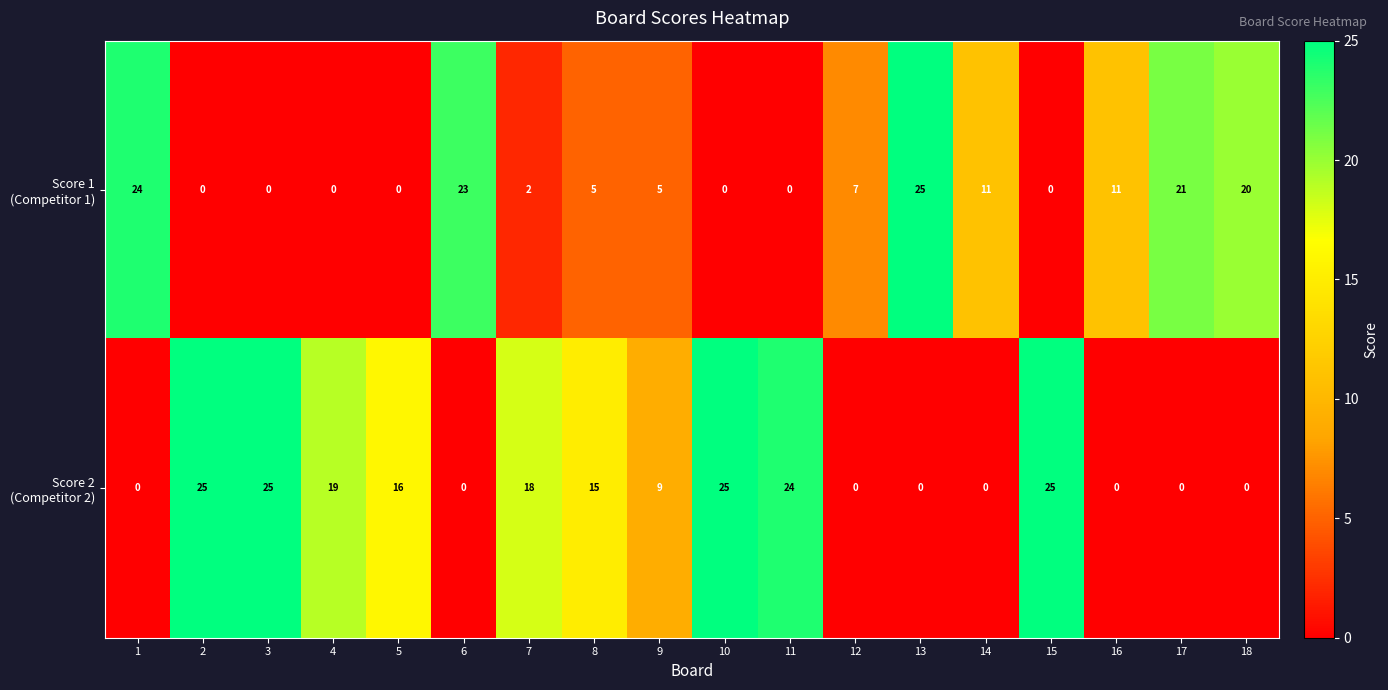

Count the number of data series in this chart.

2